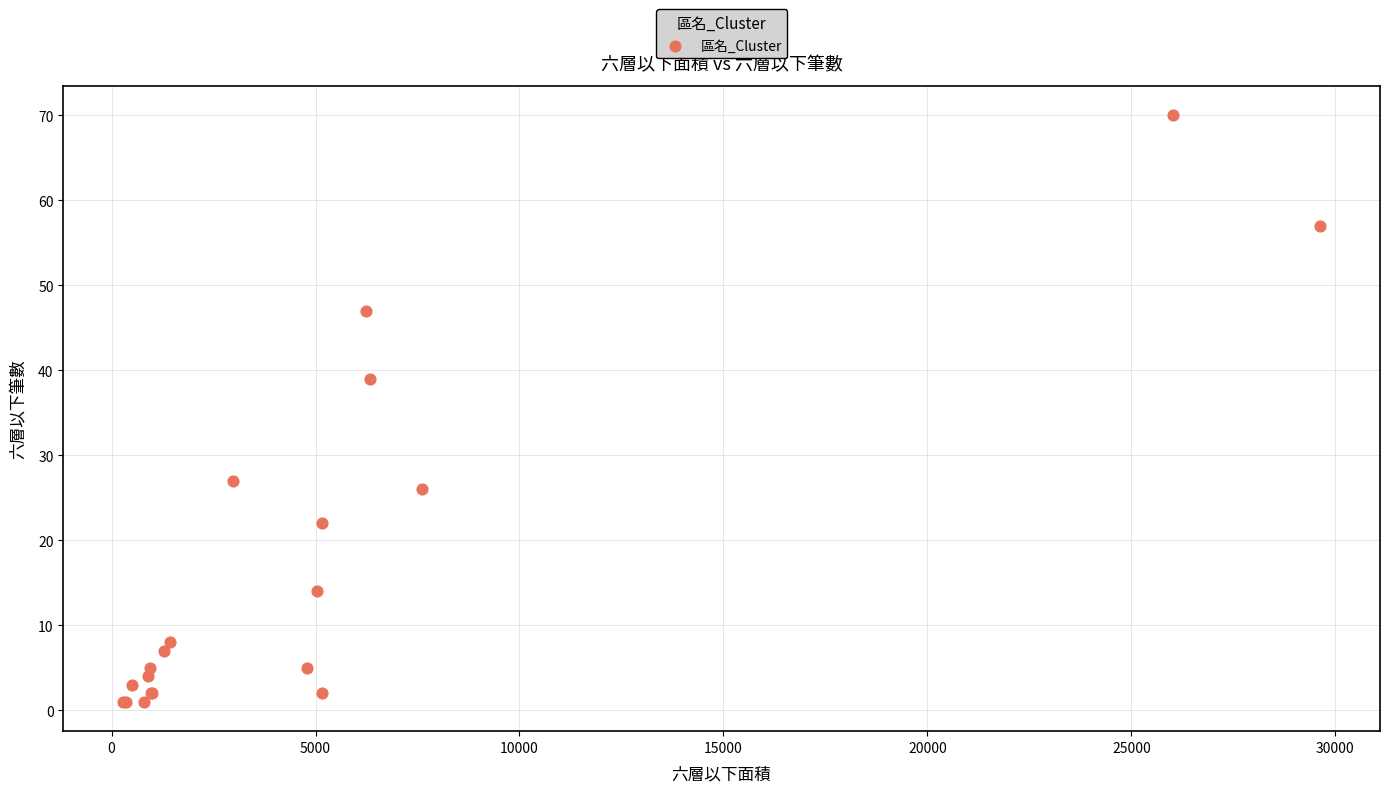

What Y value in the scatter plot is closest to 35?

39